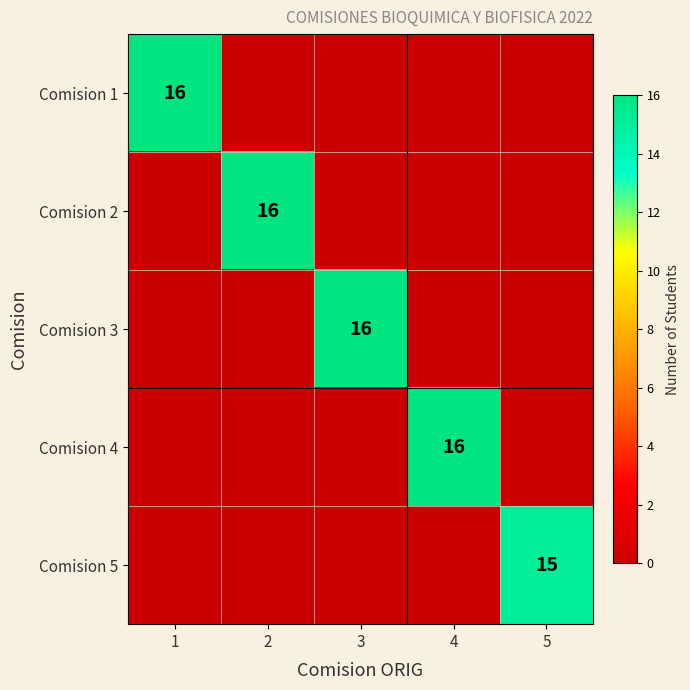

The Comision 5 series shows 21 at 5. True or false?

False